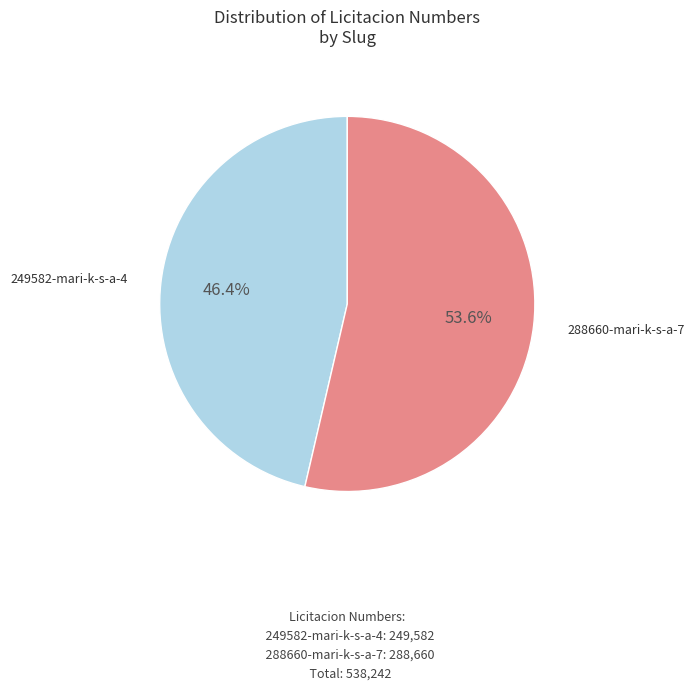

Is there any slice that represents more than half of the pie?

Yes